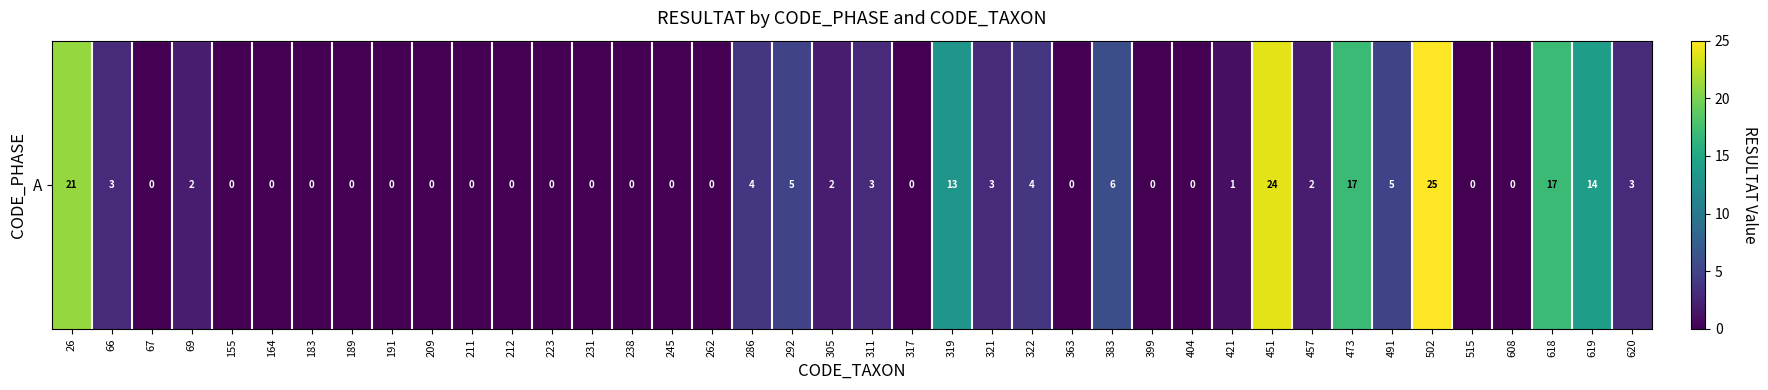

List the labels in order of value, largest first.

502, 451, 26, 473, 618, 619, 319, 383, 292, 491, 286, 322, 66, 311, 321, 620, 69, 305, 457, 421, 67, 155, 164, 183, 189, 191, 209, 211, 212, 223, 231, 238, 245, 262, 317, 363, 399, 404, 515, 608